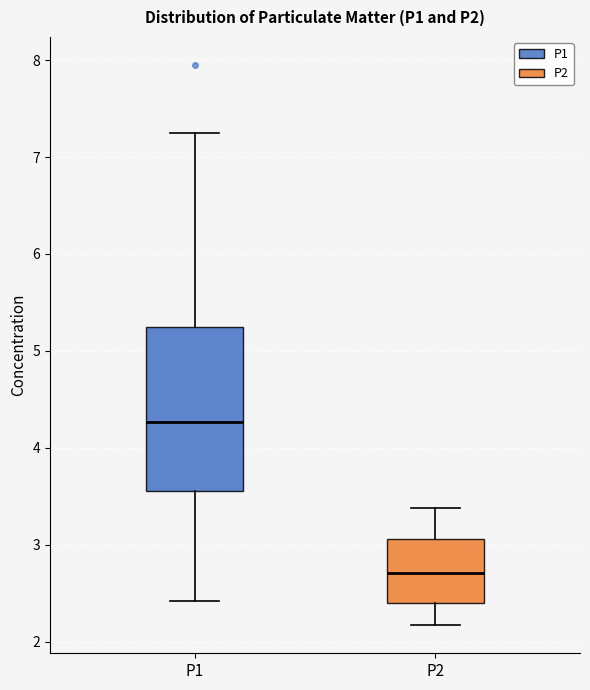

Which box is the tallest, from its lower edge to its upper edge?

P1